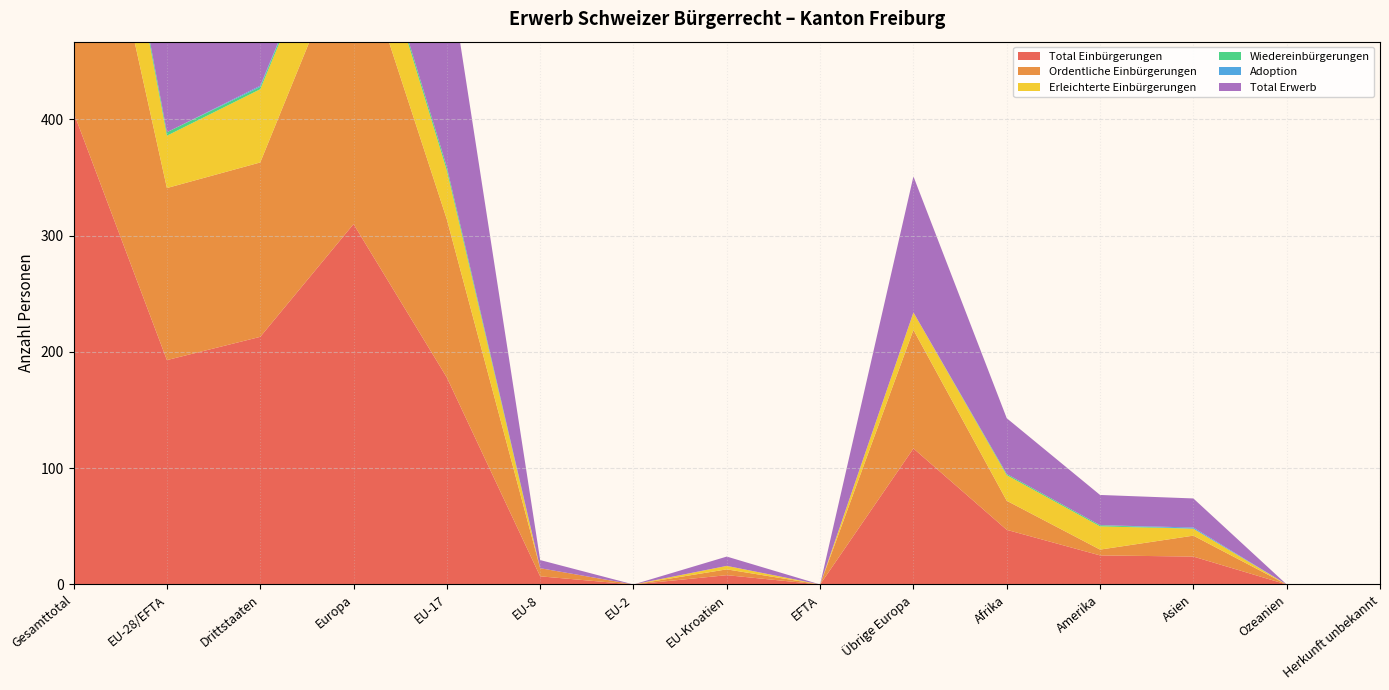

Reading left to right, extract all data points from this chart.

Total Einbürgerungen: Gesamttotal=406	EU-28/EFTA=193	Drittstaaten=213	Europa=310	EU-17=178	EU-8=7	EU-2=0	EU-Kroatien=8	EFTA=0	Übrige Europa=117	Afrika=47	Amerika=25	Asien=24	Ozeanien=0	Herkunft unbekannt=0
Ordentliche Einbürgerungen: Gesamttotal=298	EU-28/EFTA=148	Drittstaaten=150	Europa=250	EU-17=136	EU-8=7	EU-2=0	EU-Kroatien=5	EFTA=0	Übrige Europa=102	Afrika=25	Amerika=5	Asien=18	Ozeanien=0	Herkunft unbekannt=0
Erleichterte Einbürgerungen: Gesamttotal=108	EU-28/EFTA=45	Drittstaaten=63	Europa=60	EU-17=42	EU-8=0	EU-2=0	EU-Kroatien=3	EFTA=0	Übrige Europa=15	Afrika=22	Amerika=20	Asien=6	Ozeanien=0	Herkunft unbekannt=0
Wiedereinbürgerungen: Gesamttotal=5	EU-28/EFTA=3	Drittstaaten=2	Europa=3	EU-17=3	EU-8=0	EU-2=0	EU-Kroatien=0	EFTA=0	Übrige Europa=0	Afrika=1	Amerika=1	Asien=0	Ozeanien=0	Herkunft unbekannt=0
Adoption: Gesamttotal=1	EU-28/EFTA=0	Drittstaaten=1	Europa=0	EU-17=0	EU-8=0	EU-2=0	EU-Kroatien=0	EFTA=0	Übrige Europa=0	Afrika=0	Amerika=0	Asien=1	Ozeanien=0	Herkunft unbekannt=0
Total Erwerb: Gesamttotal=412	EU-28/EFTA=196	Drittstaaten=216	Europa=313	EU-17=181	EU-8=7	EU-2=0	EU-Kroatien=8	EFTA=0	Übrige Europa=117	Afrika=48	Amerika=26	Asien=25	Ozeanien=0	Herkunft unbekannt=0